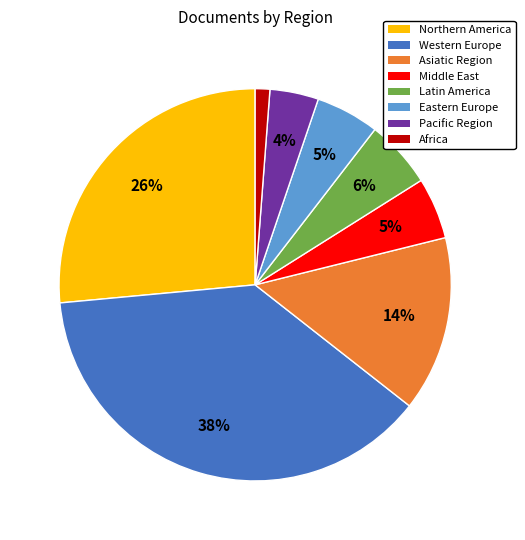

To the nearest percent, what is the average slice percentage?

12%